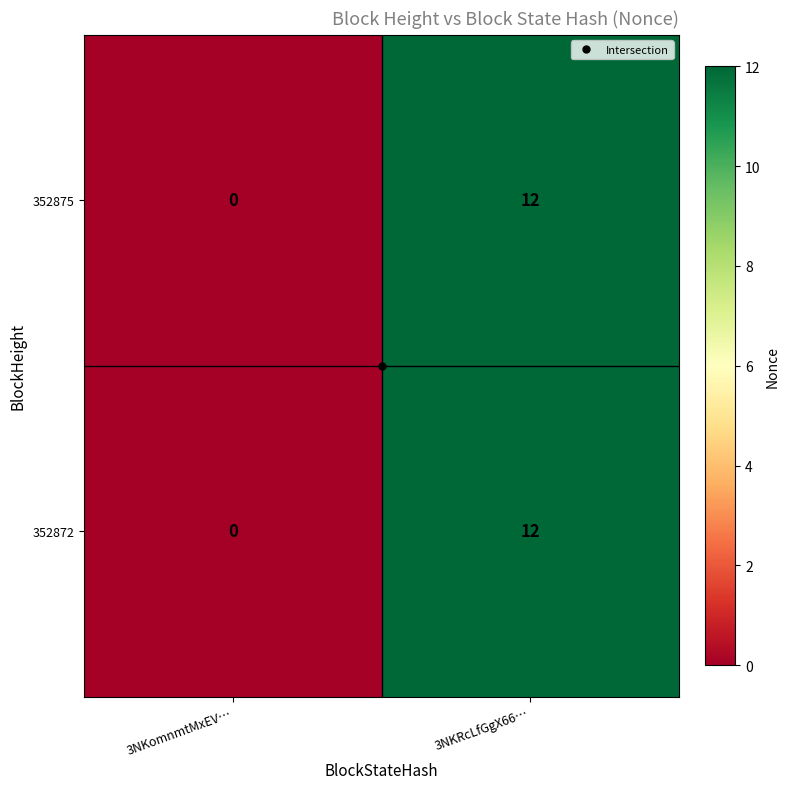

Rank the categories by 352875 value from lowest to highest.

3NKomnmtMxEV…, 3NKRcLfGgX66…